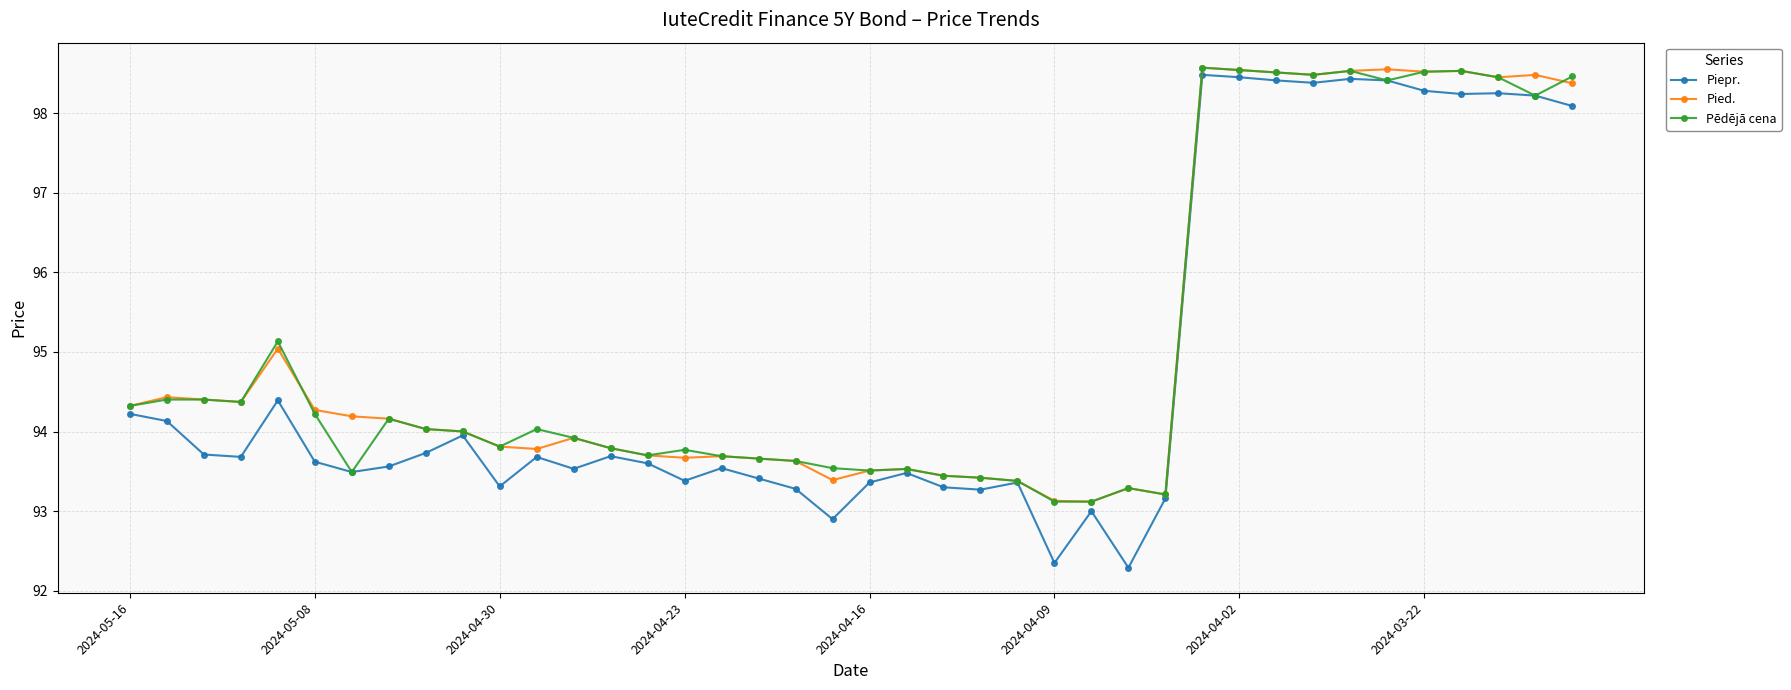

What is the value of the Pēdējā cena point at the 30th from the left?

98.6